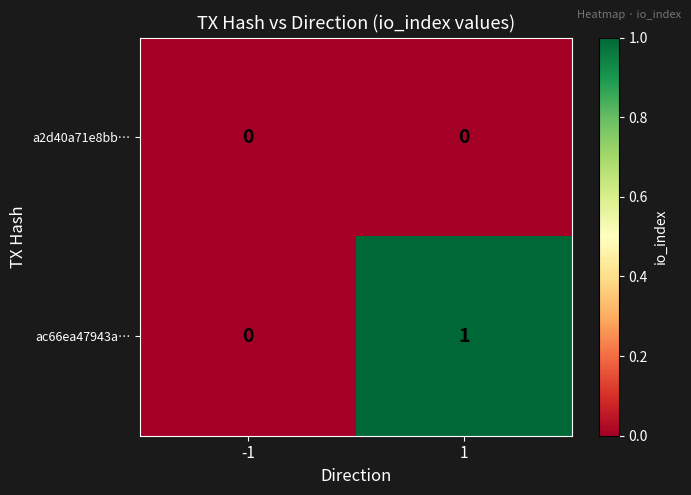

True or false: ac66ea47943a… has a value of 1 at 1.

True